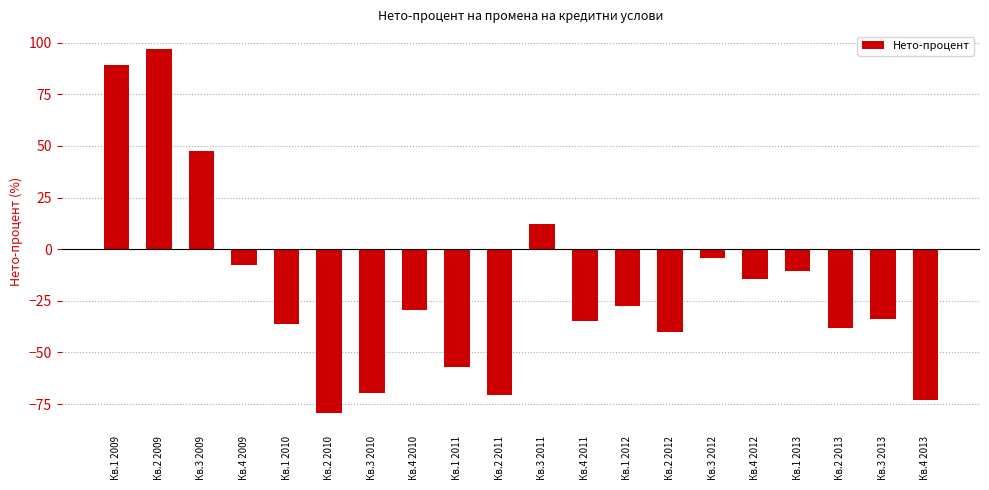

What is the maximum value shown in the chart?

96.8